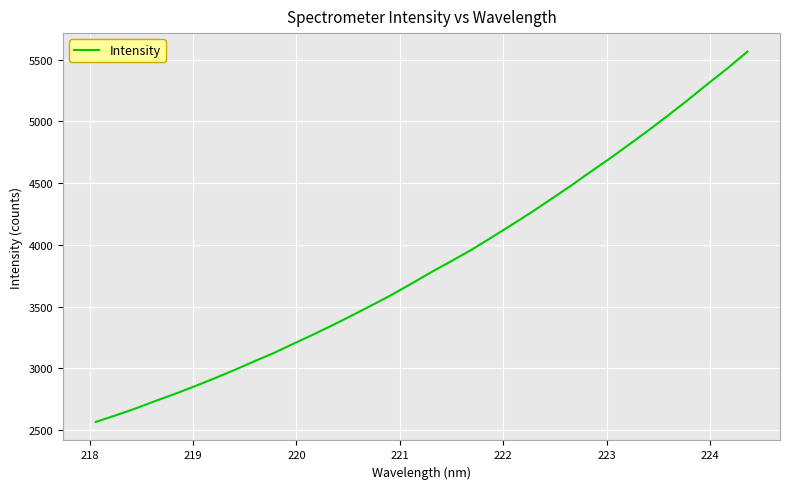

What is the maximum value shown in the chart?

5565.6